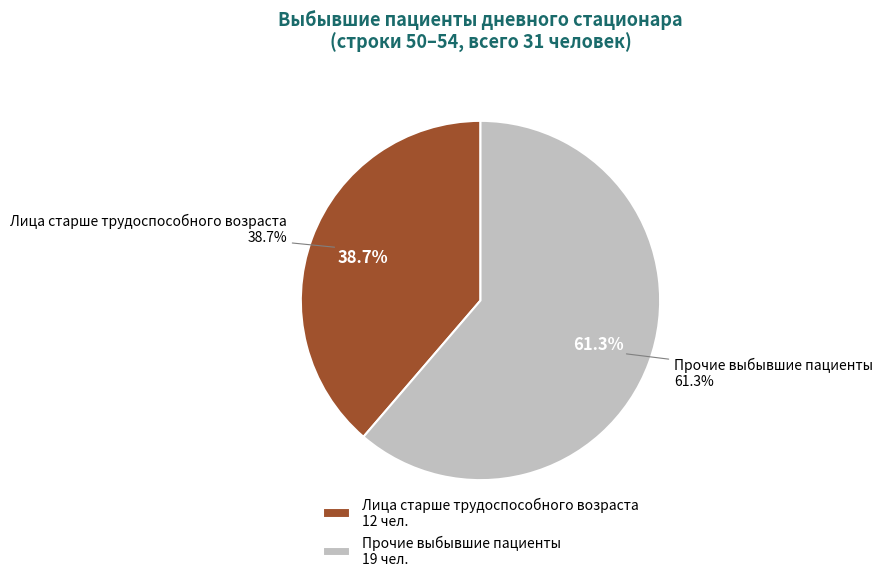

Does Выбыло пациентов, всего account for over 50% of the chart?

Yes